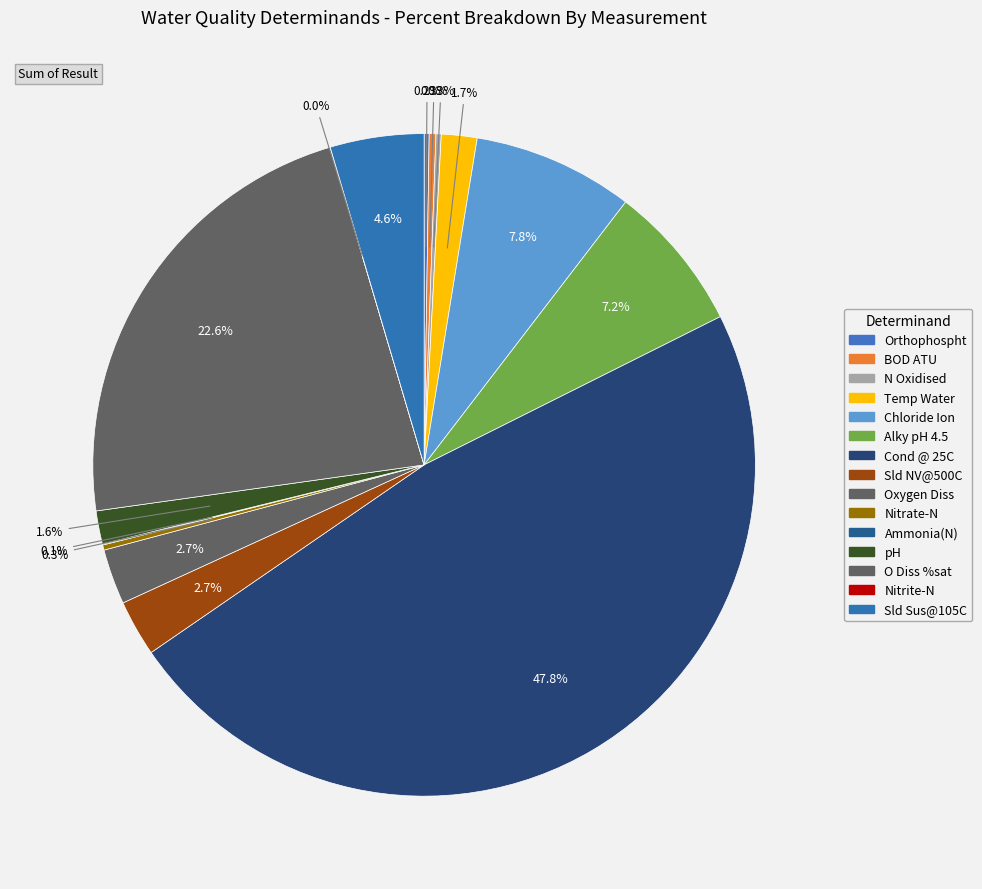

To the nearest percent, what is the average slice percentage?

7%